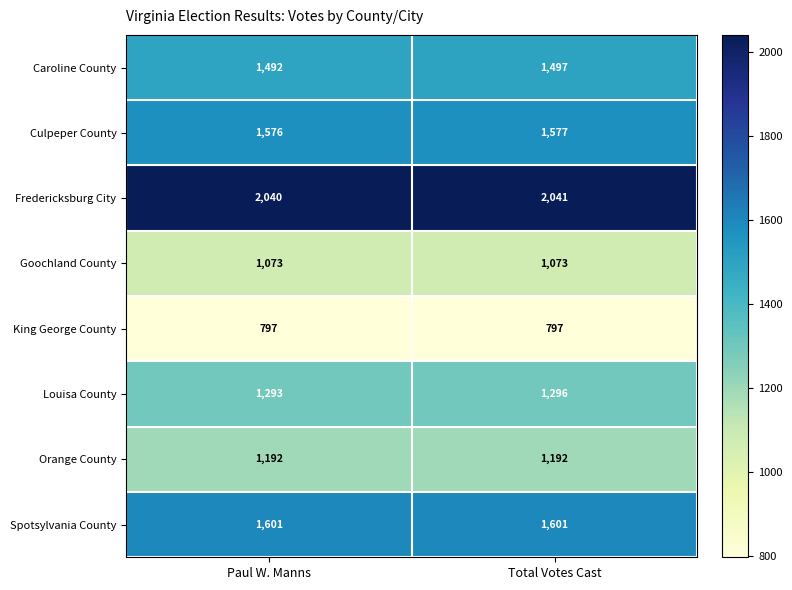

Which series has the largest range (max minus min)?

Caroline County